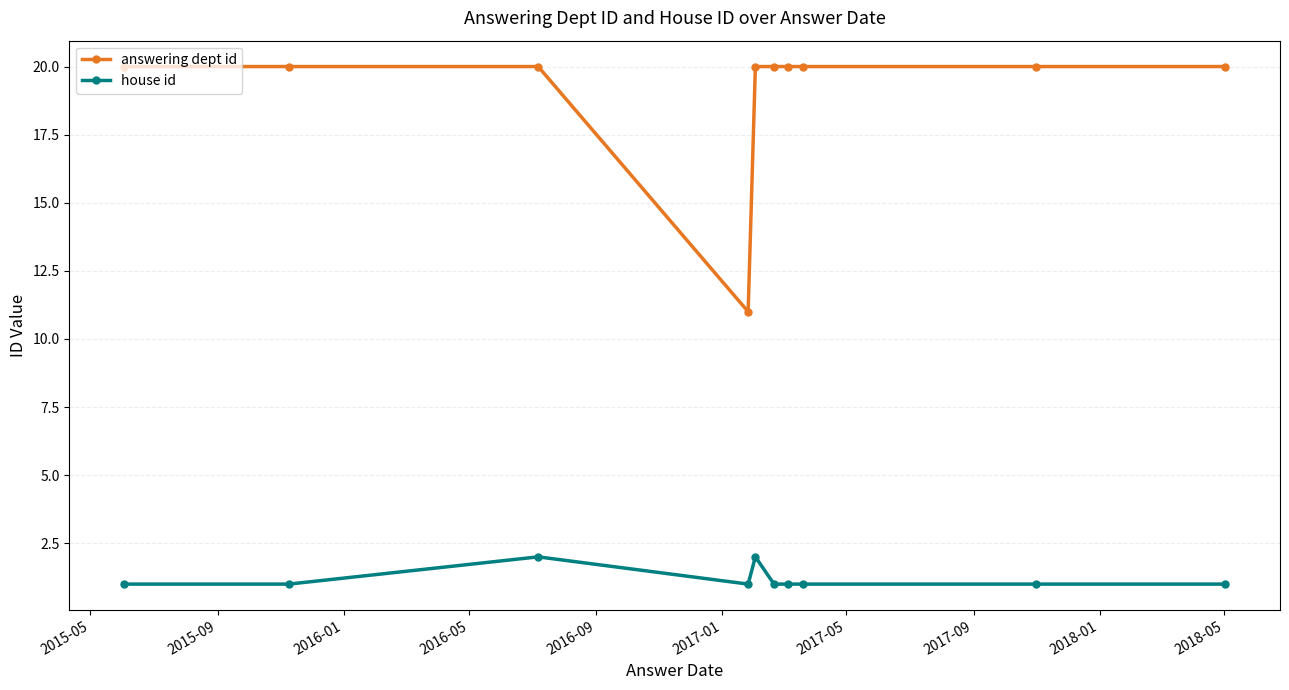

Which series has the largest range (max minus min)?

answering dept id